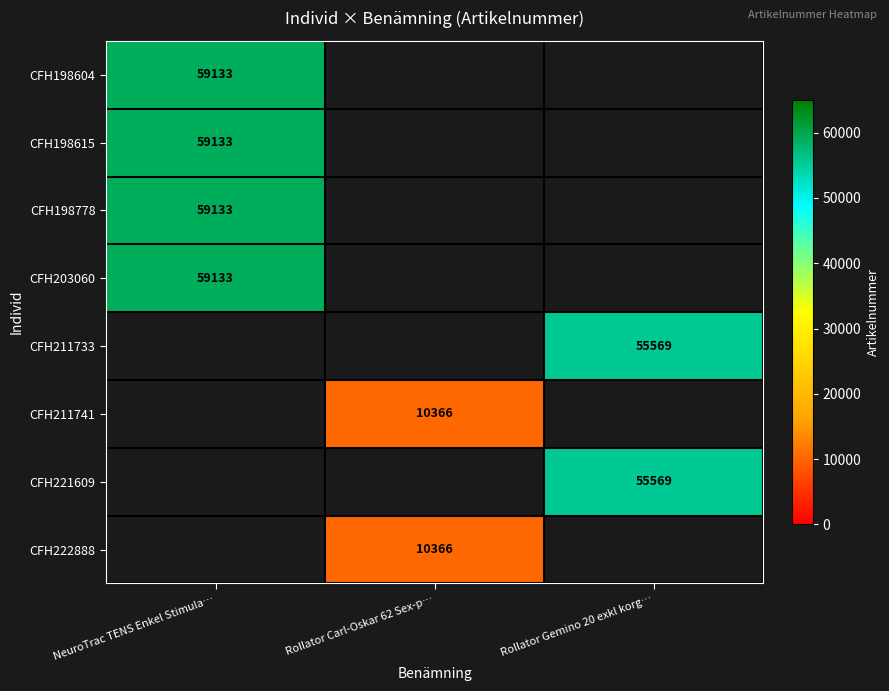

The CFH222888 series shows 13481 at Rollator Carl-Oskar 62 Sex-p…. True or false?

False